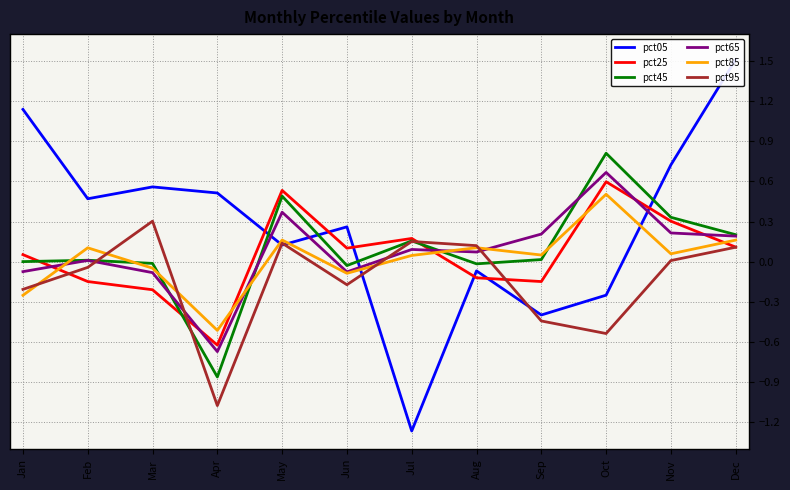

Where does the pct45 series first go above 0?

Jan